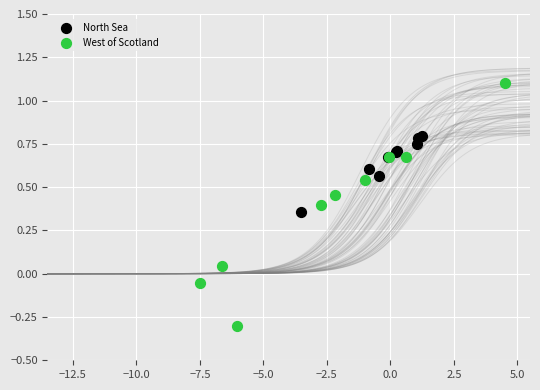

Which series has the widest spread of Y values?

West of Scotland